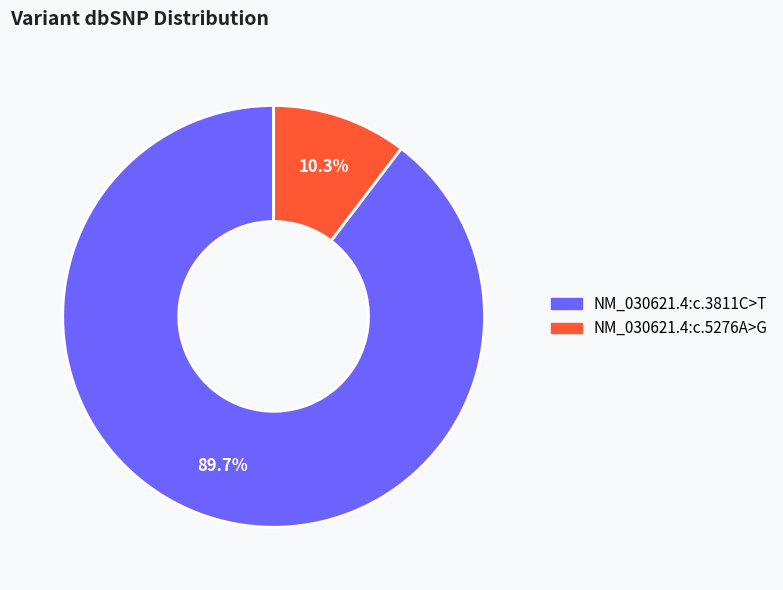

Between NM_030621.4:c.5276A>G and NM_030621.4:c.3811C>T, which is larger?

NM_030621.4:c.3811C>T